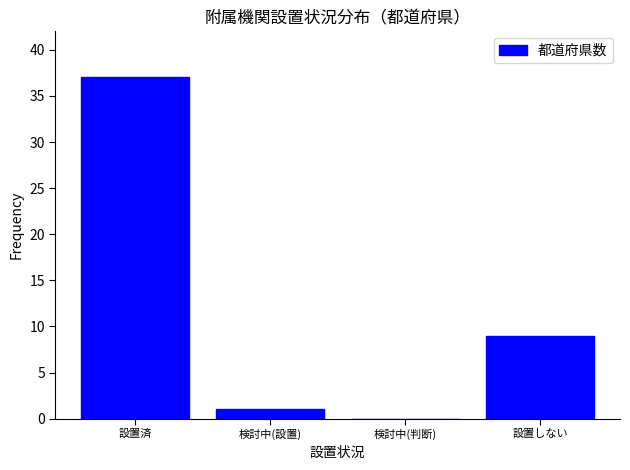

Reading left to right, what are all the values shown in this chart?

設置済=37	検討中(設置)=1	検討中(判断)=0	設置しない=9